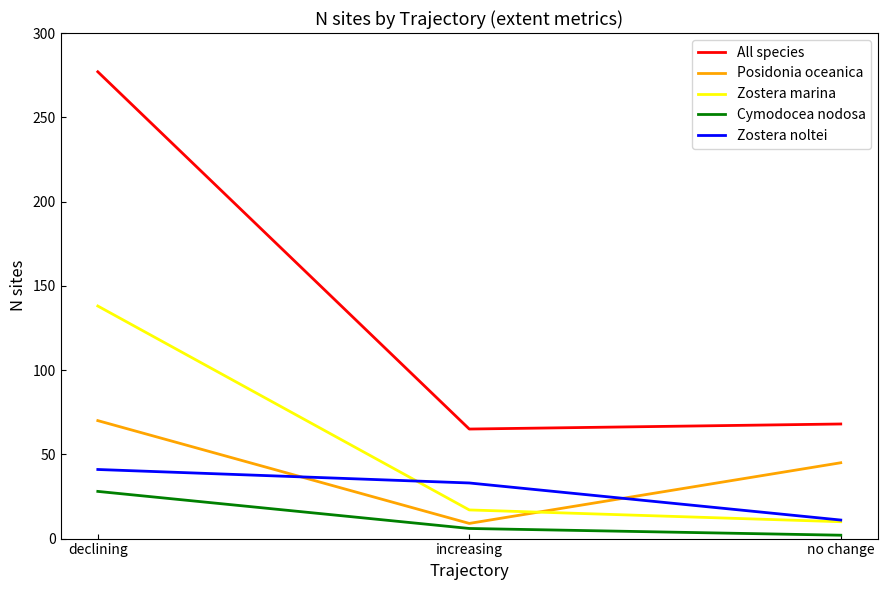

The All species series shows 277 at declining. True or false?

True